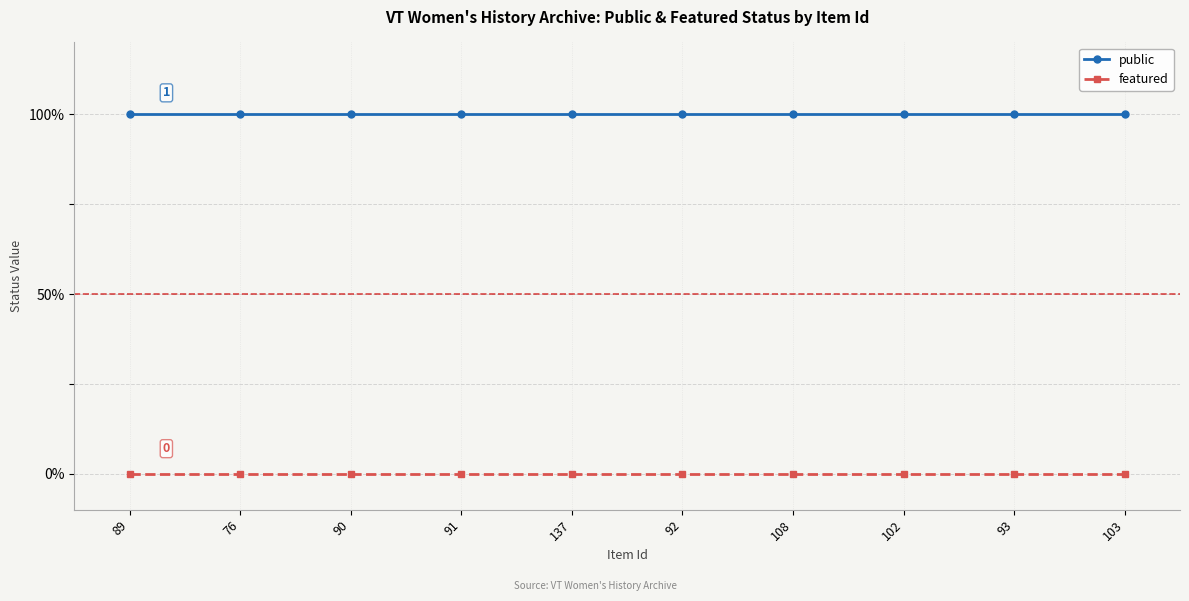

What is the label of the 8th point from the right?

90